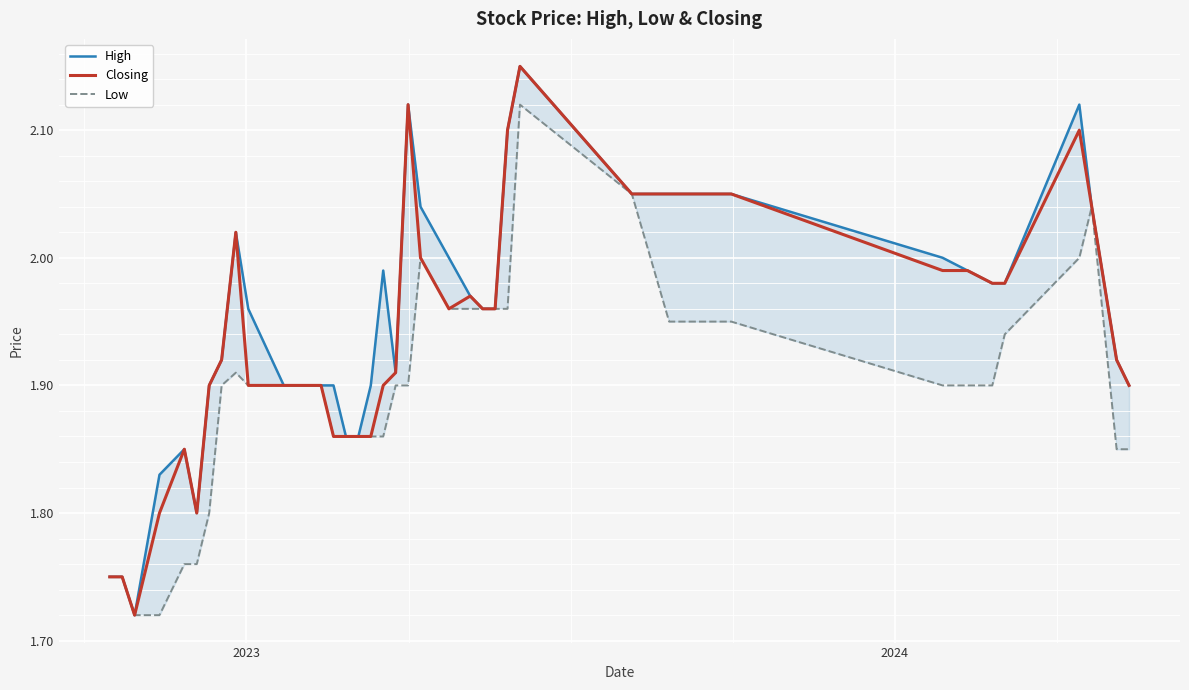

How many data points does each series have?

40